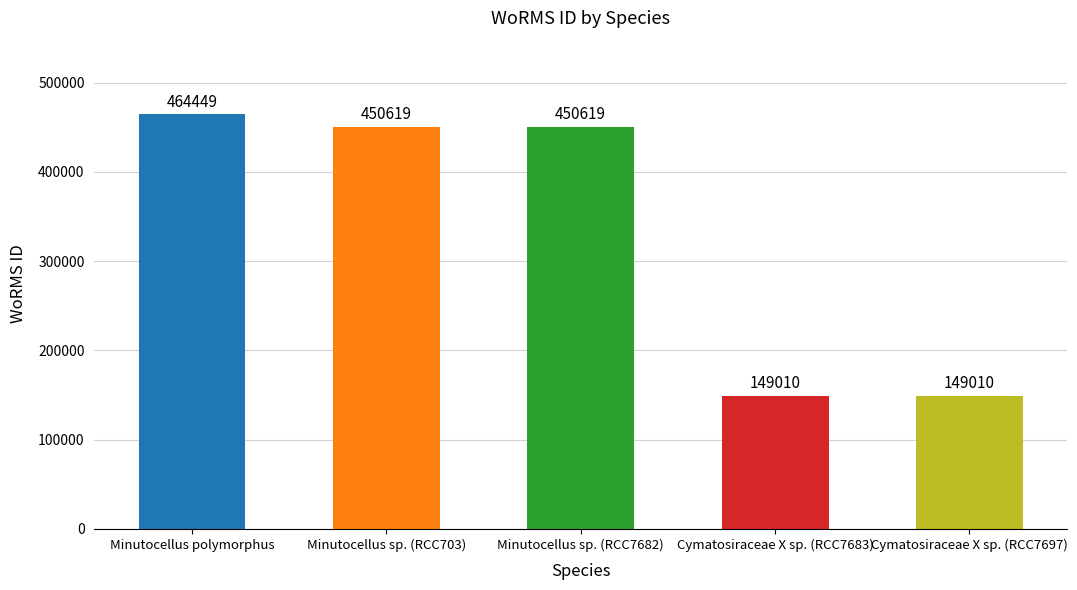

What value does the data have at Cymatosiraceae X sp. (RCC7683), to the nearest 50?

149000